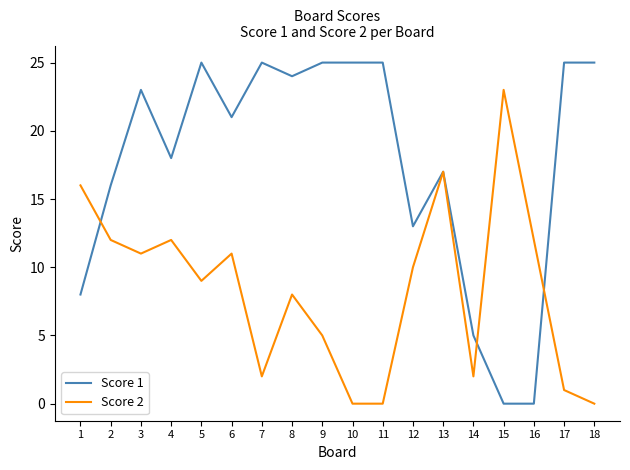

After their last crossing, which series has the higher values: Score 2 or Score 1?

Score 1